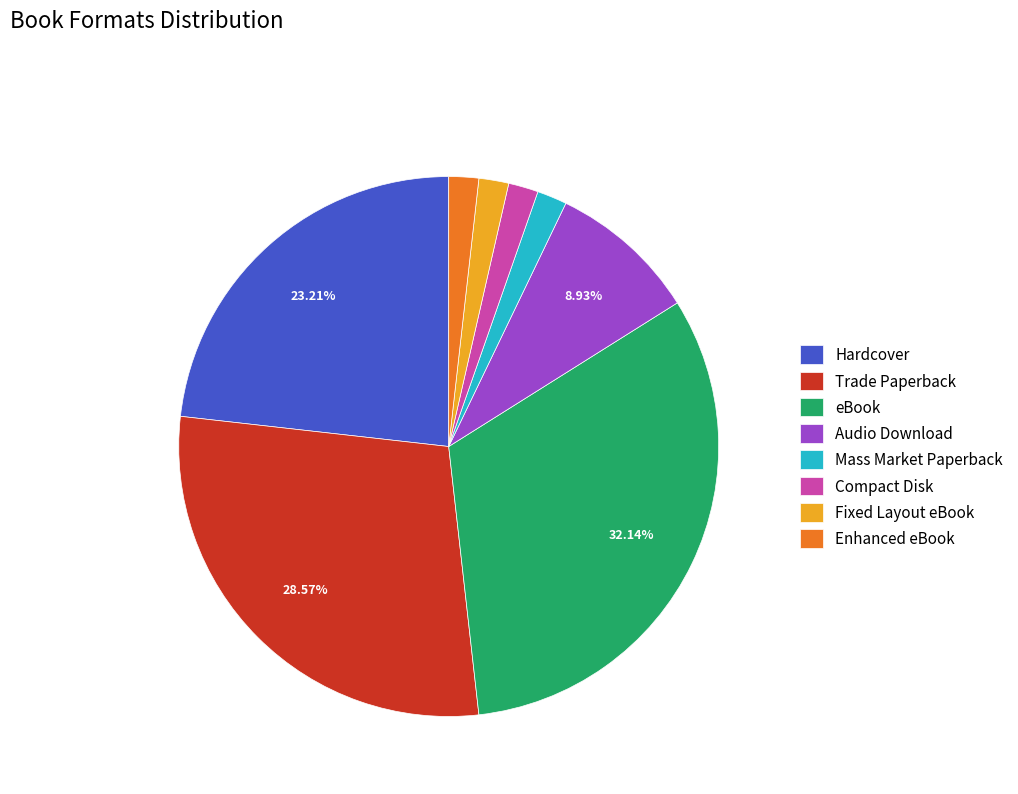

Approximately how many times larger is the value at Enhanced eBook compared to Compact Disk?

1.0